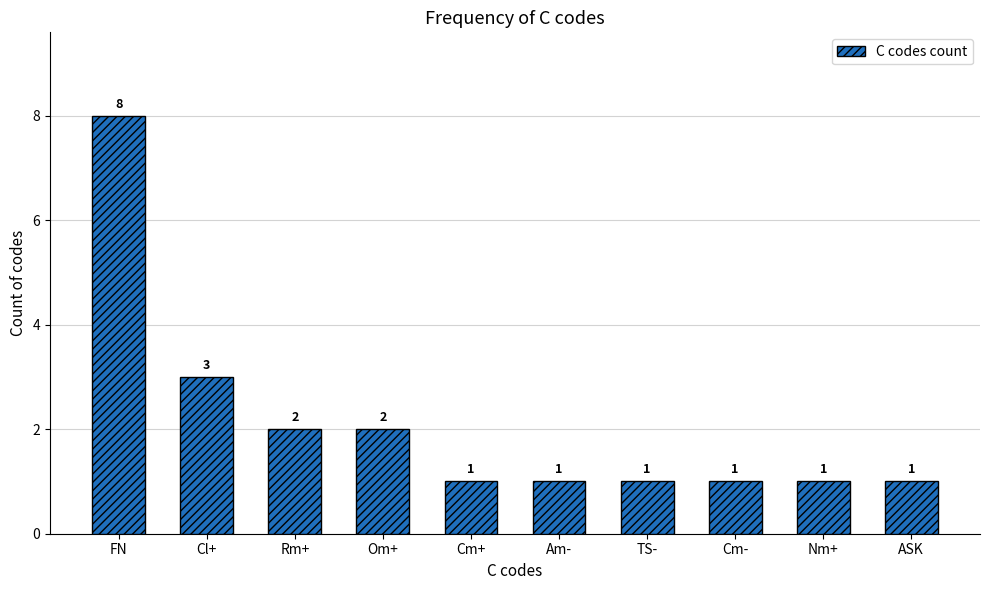

What is the change in value from FN to Am-?

-7